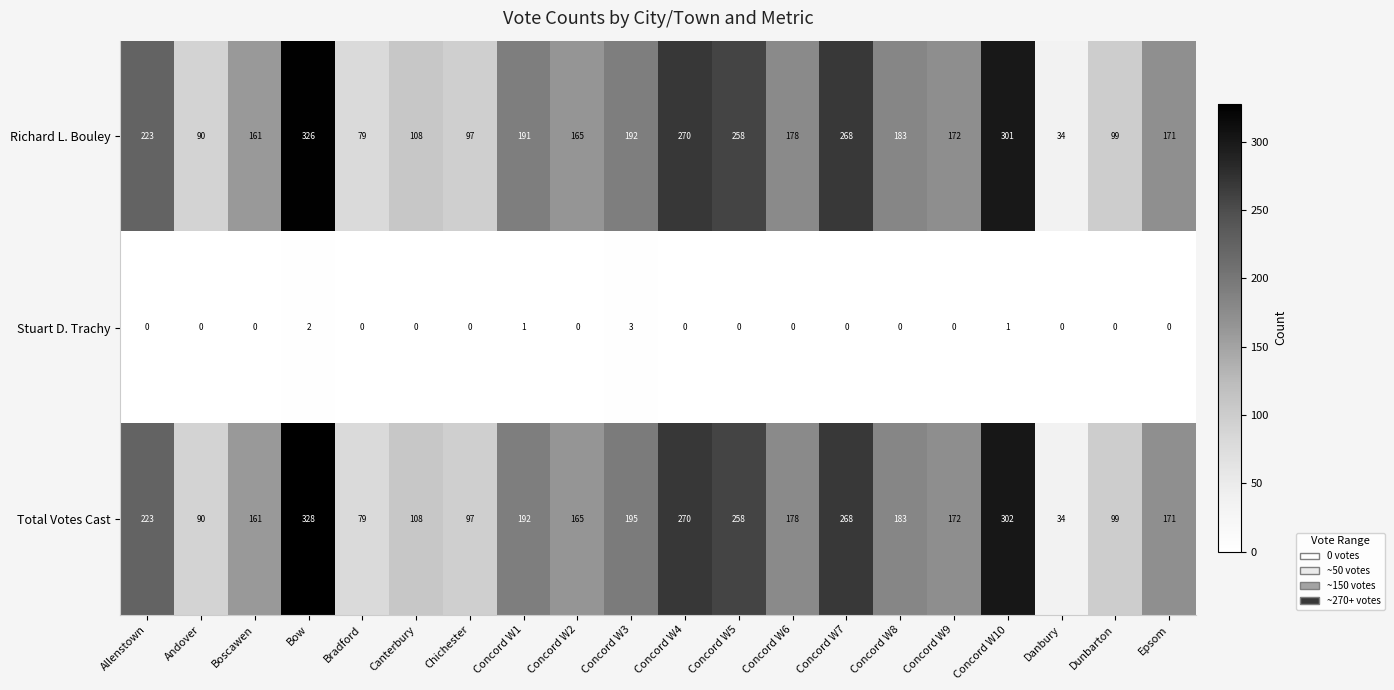

What is the spread (max minus min) of values at Danbury?

34